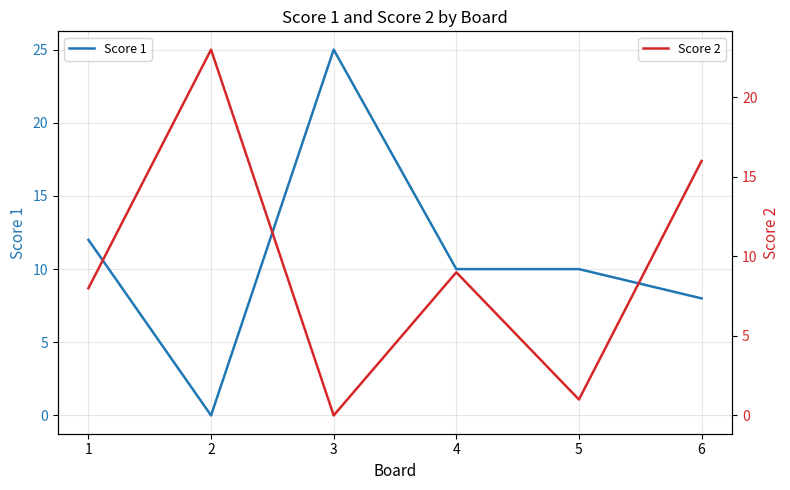

Where does the Score 1 series first go above 10?

1